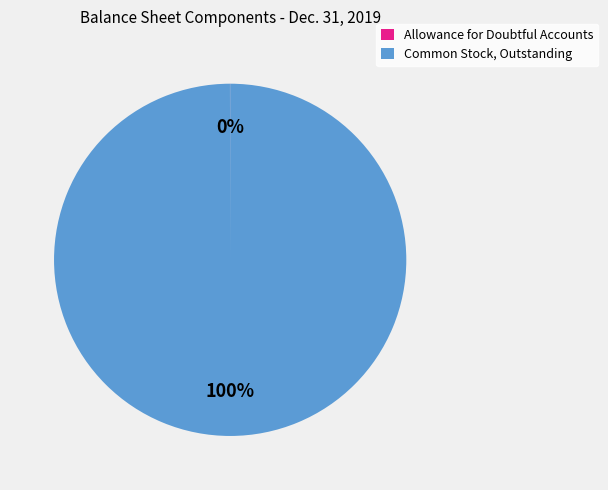

True or false: Common Stock, Outstanding accounts for 100% of the total.

True